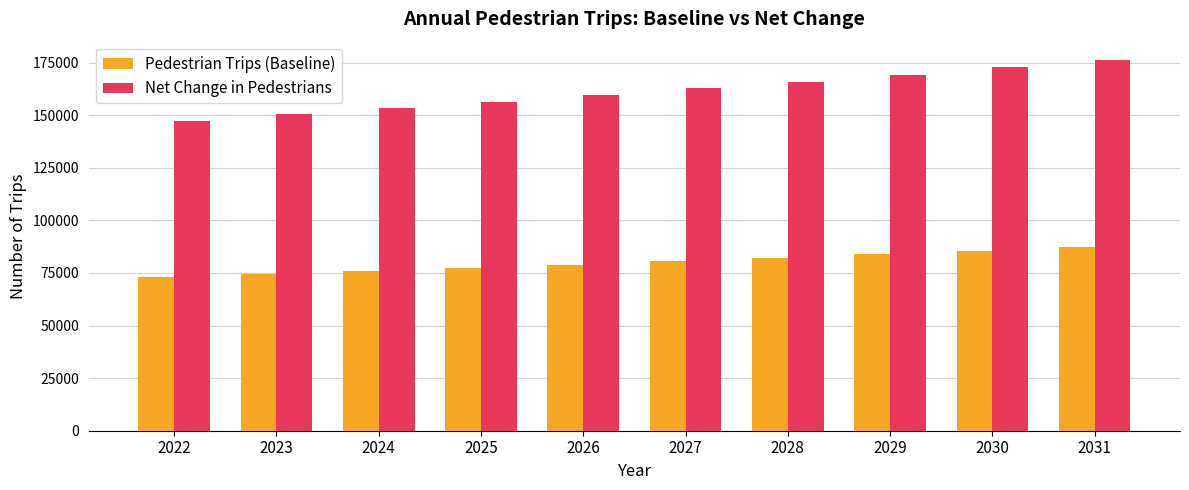

What is the value of the Net Change in Pedestrians bar at the 8th from the left?

169300.3